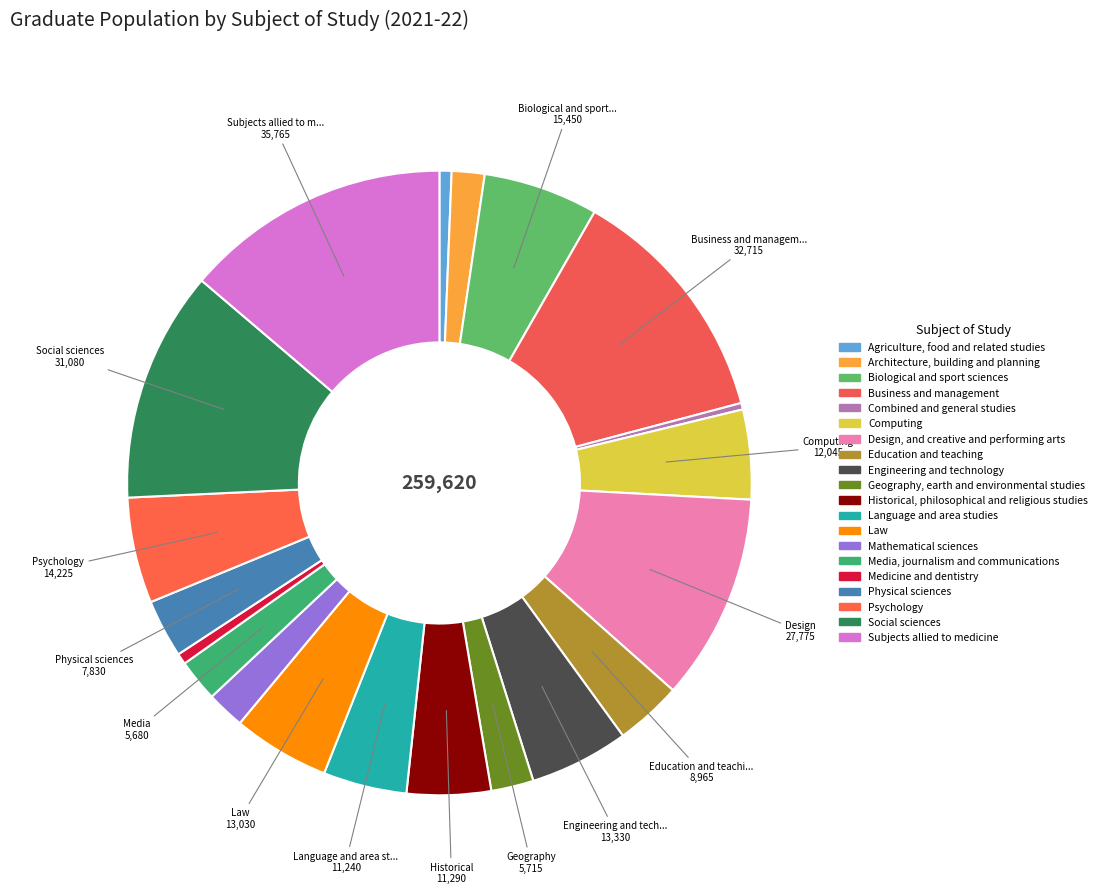

How many slices are in this pie chart?

20